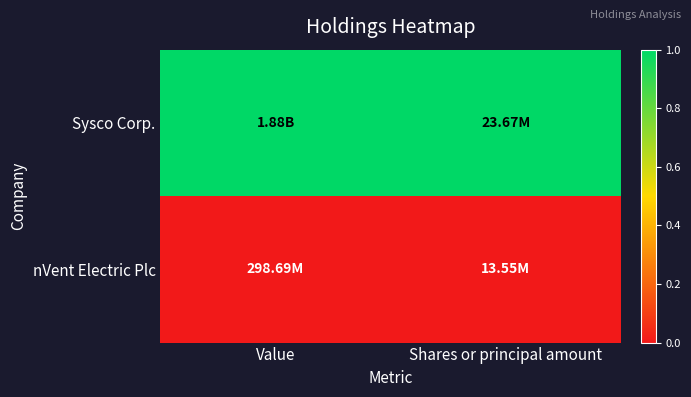

Reading left to right, transcribe all the data shown in this chart.

Sysco Corp.: Value=1	Shares or principal amount=1
nVent Electric Plc: Value=0	Shares or principal amount=0